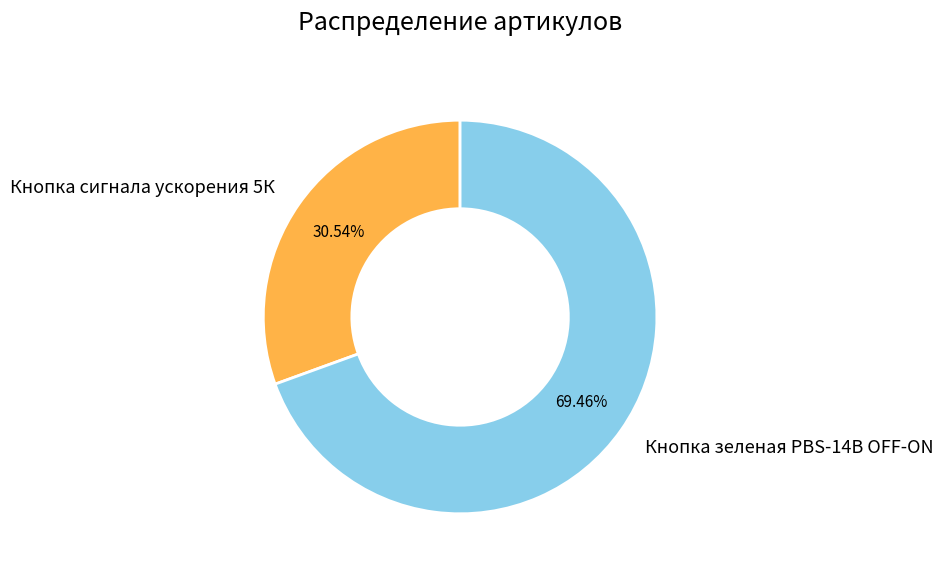

Rank the categories by value from highest to lowest.

Кнопка зеленая PBS-14B OFF-ON, Кнопка сигнала ускорения 5К